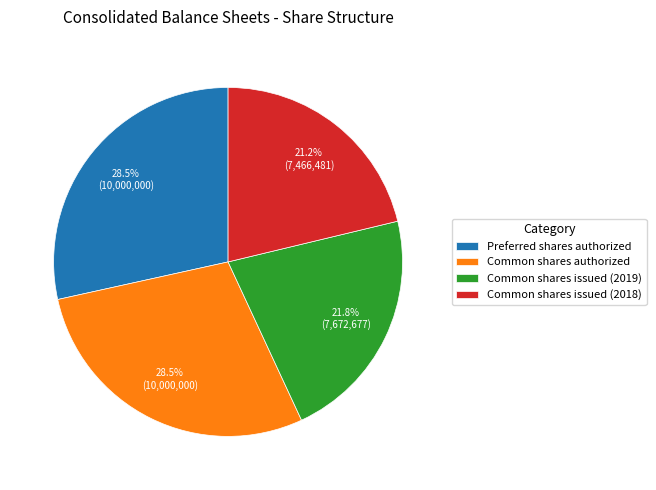

Approximately how many times larger is the value at Common shares issued (2019) compared to Common shares authorized?

0.8